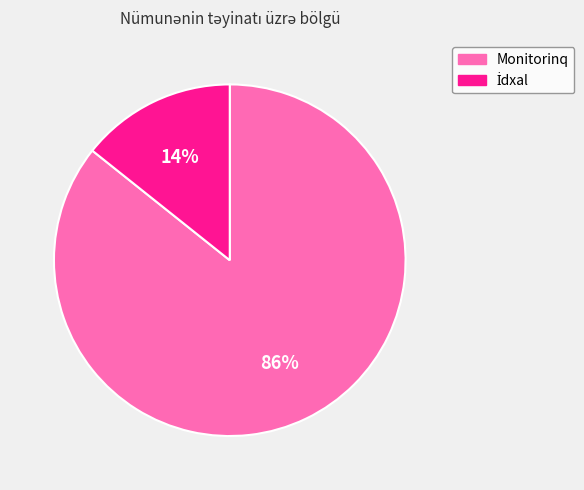

To the nearest percent, what is the average slice percentage?

50%